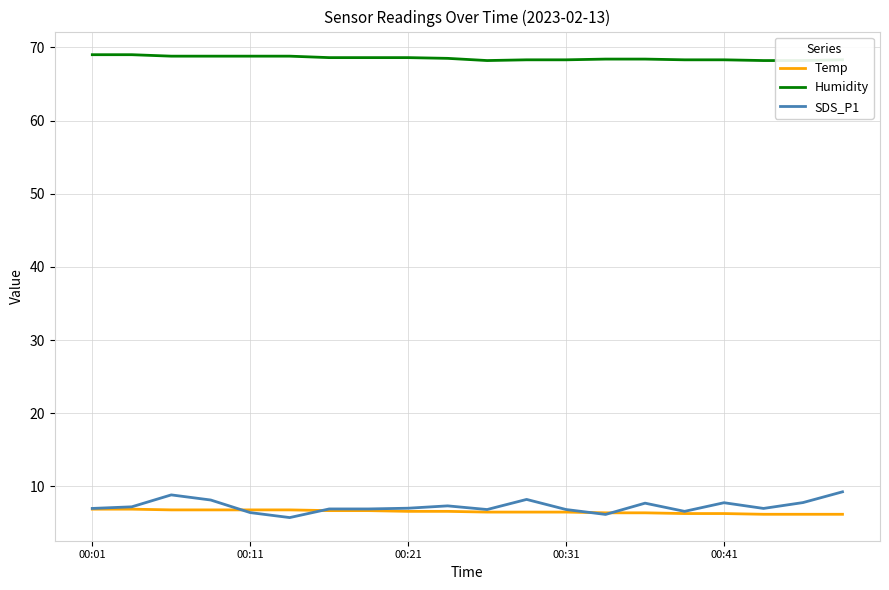

What is the highest value of the SDS_P1 series?

9.3